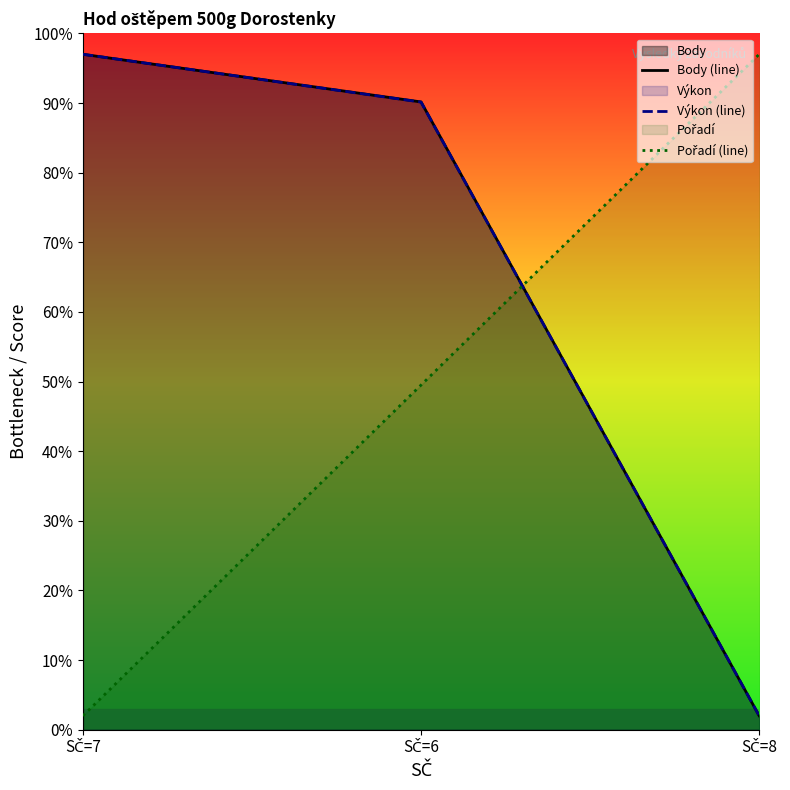

At SČ=7, list the series in order from smallest to largest.

Pořadí (line), Výkon (line), Body (line)